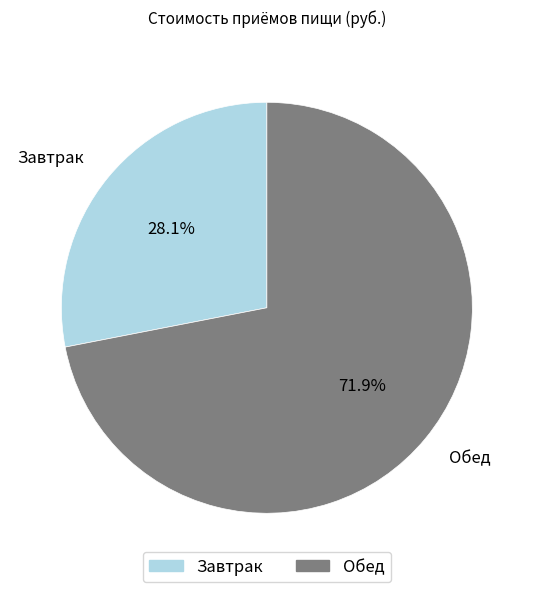

What percentage is the Завтрак slice, to the nearest percent?

28%